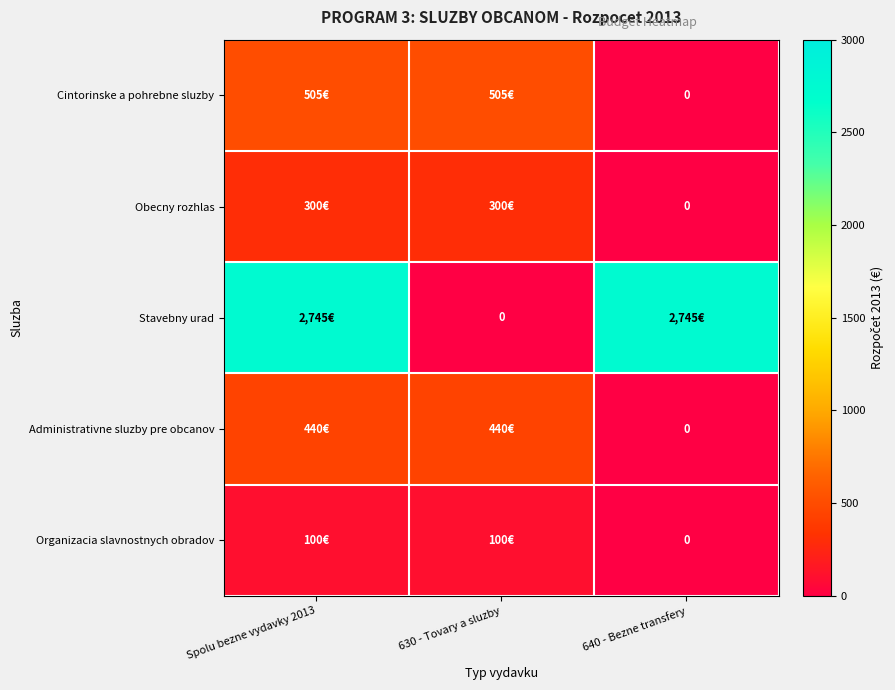

What is the approximate value of Stavebny urad at 640 - Bezne transfery, to the nearest 50?

2750